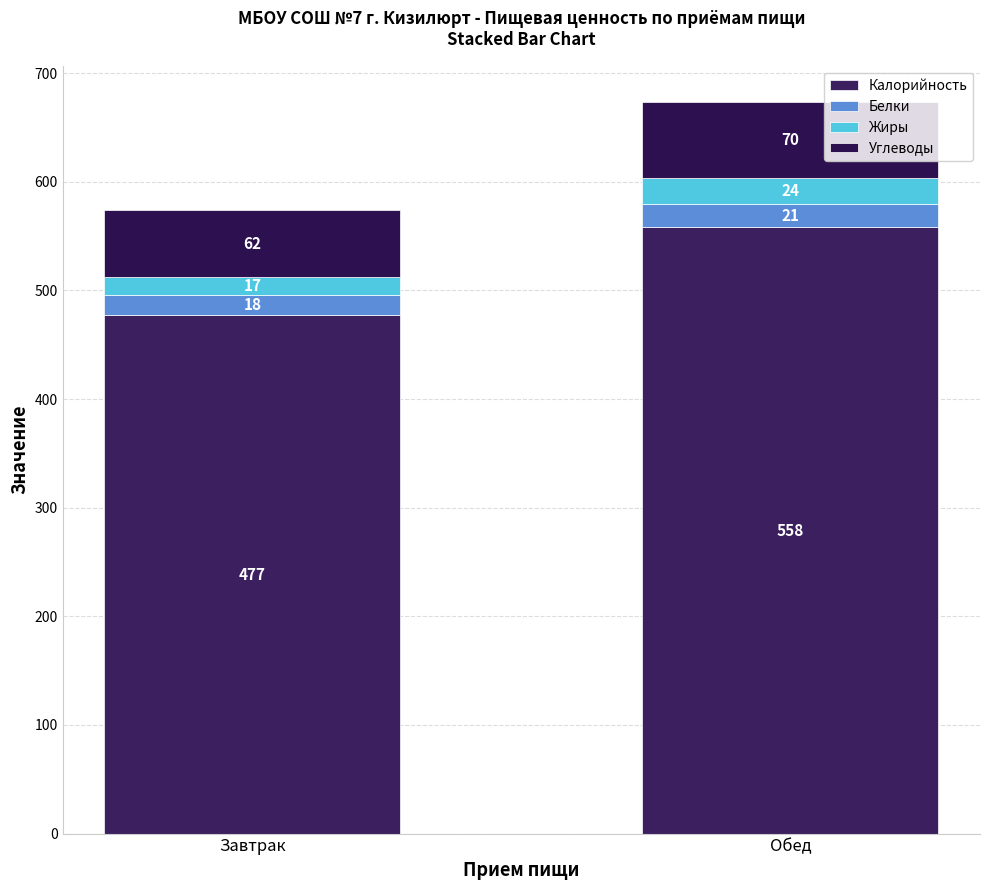

What is the label of the 2nd bar from the left?

Обед